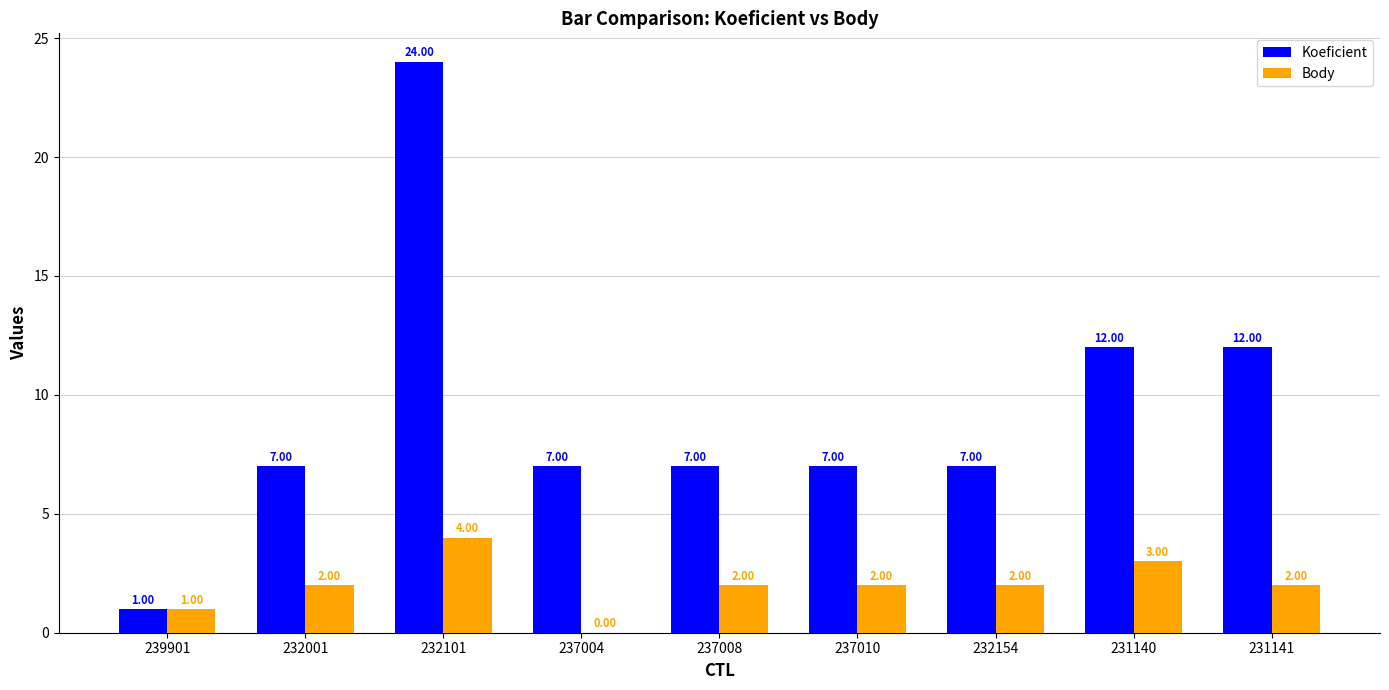

Reading left to right, transcribe all the data shown in this chart.

Koeficient: 1	7	24	7	7	7	7	12	12
Body: 1	2	4	0	2	2	2	3	2